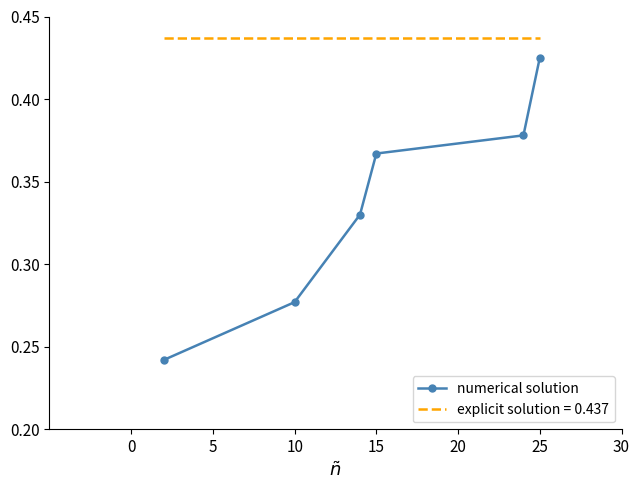

True or false: explicit solution = 0.437 and numerical solution cross at least once.

False